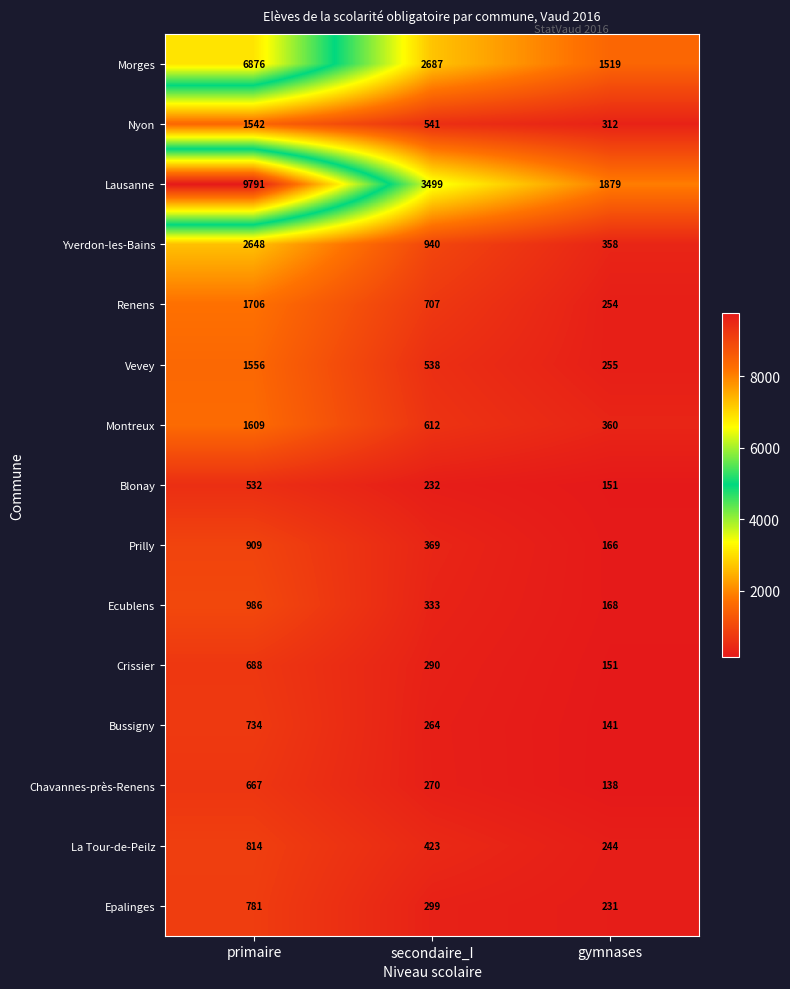

Between primaire and gymnases, which series saw the biggest shift?

Lausanne